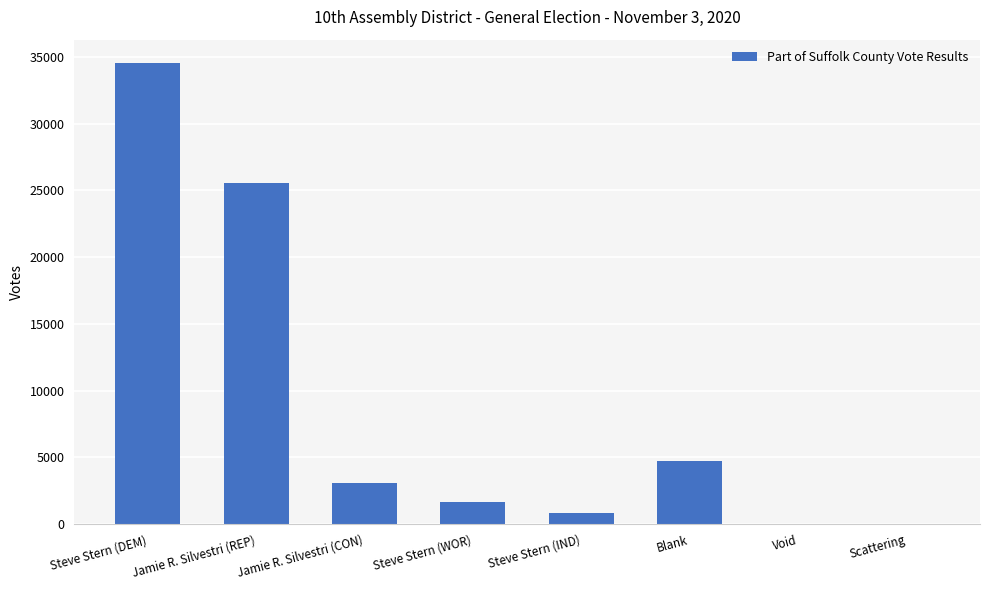

What is the approximate value at Steve Stern (DEM), to the nearest 10?

34560